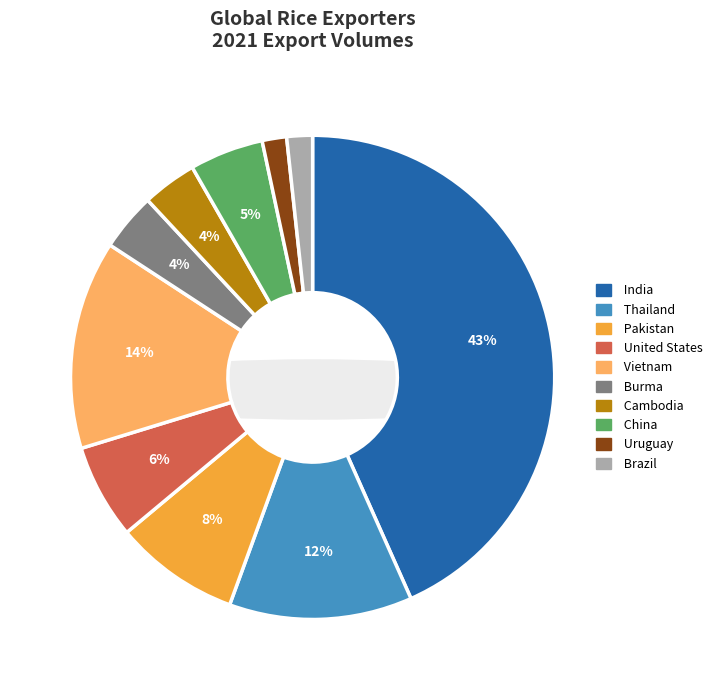

Is China the majority of the pie?

No